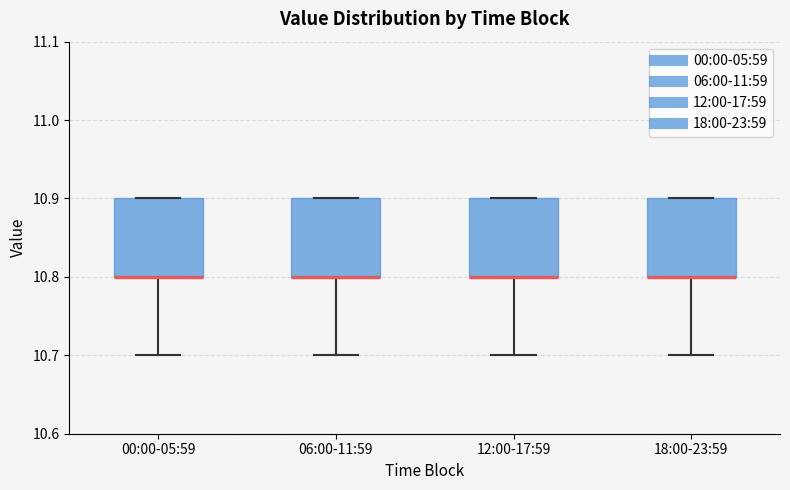

Reading left to right, read every box against the y-axis: the position of its median line, the range the box covers, and the ends of its whiskers. The values are not printed on the chart, so give them approximately, as read against the axis.

00:00-05:59: median 10.8 (drawn on the box's lower edge), box 10.8 to 10.9, whiskers 10.7 to 10.9
06:00-11:59: median 10.8 (drawn on the box's lower edge), box 10.8 to 10.9, whiskers 10.7 to 10.9
12:00-17:59: median 10.8 (drawn on the box's lower edge), box 10.8 to 10.9, whiskers 10.7 to 10.9
18:00-23:59: median 10.8 (drawn on the box's lower edge), box 10.8 to 10.9, whiskers 10.7 to 10.9